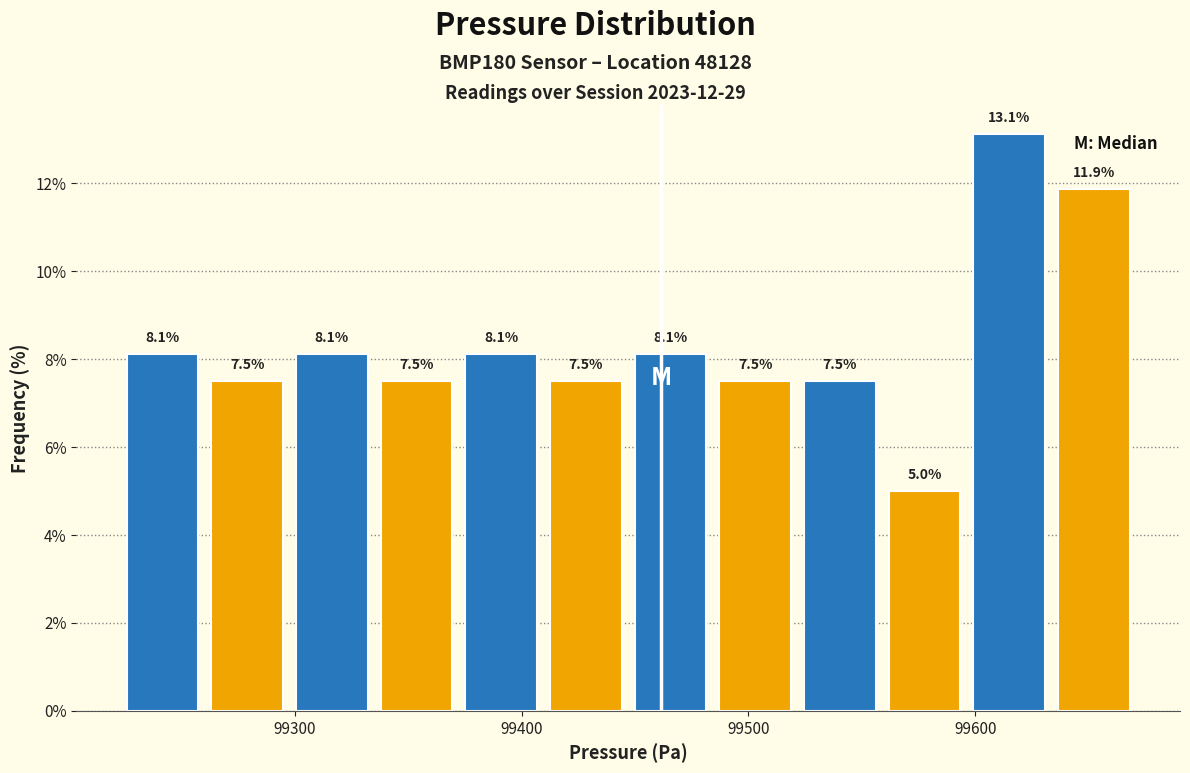

Around what value on the x-axis is the tallest bar? Give the approximate position of its centre, as read against the axis.

99620